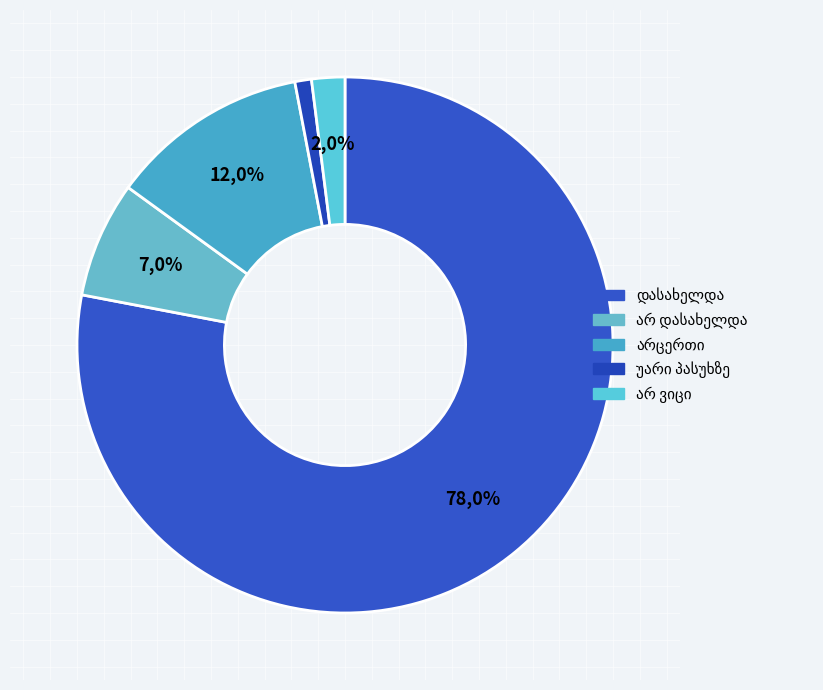

Which slice represents more than half of the pie?

დასახელდა